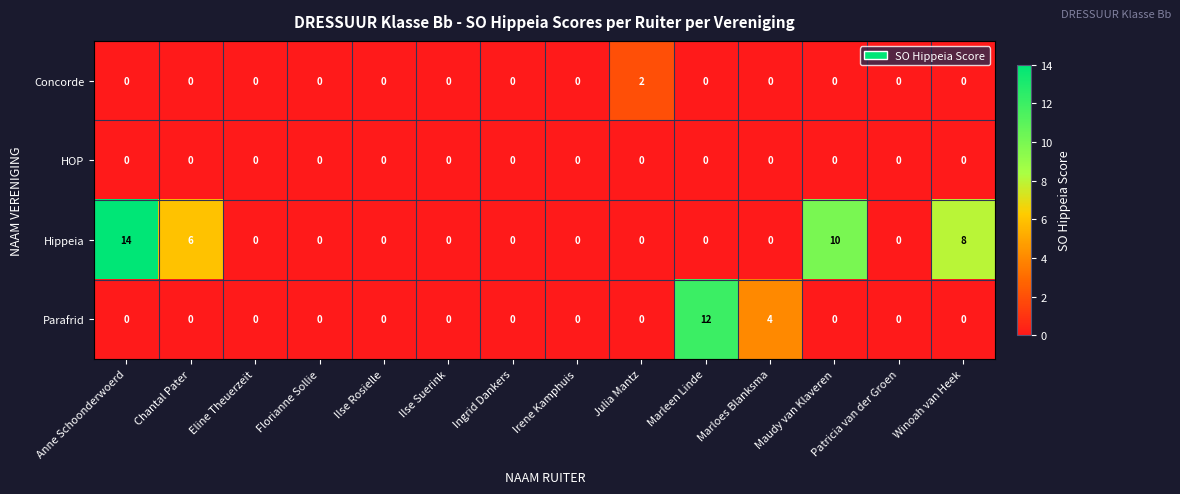

At which category is the sum across all series the highest?

Anne Schoonderwoerd